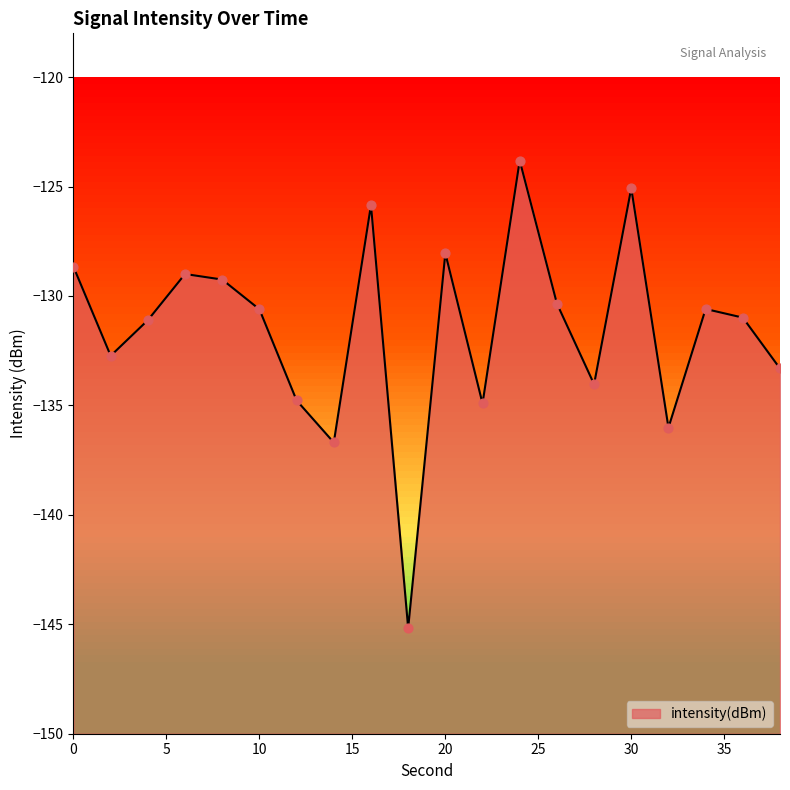

Between 4 and 12, which is larger?

4